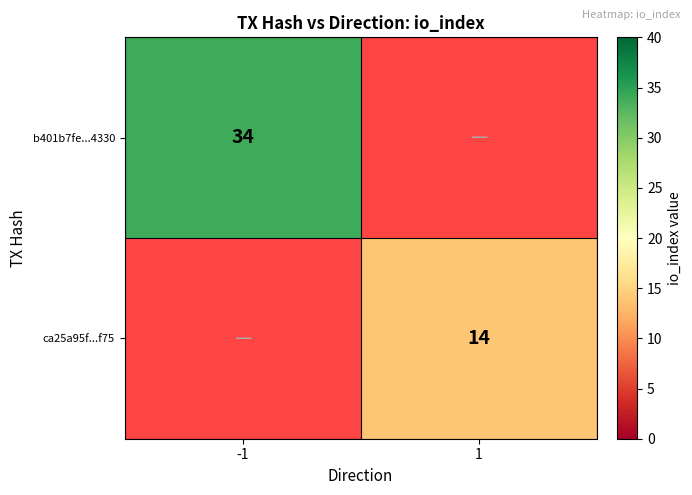

Count the number of categories in the chart.

2